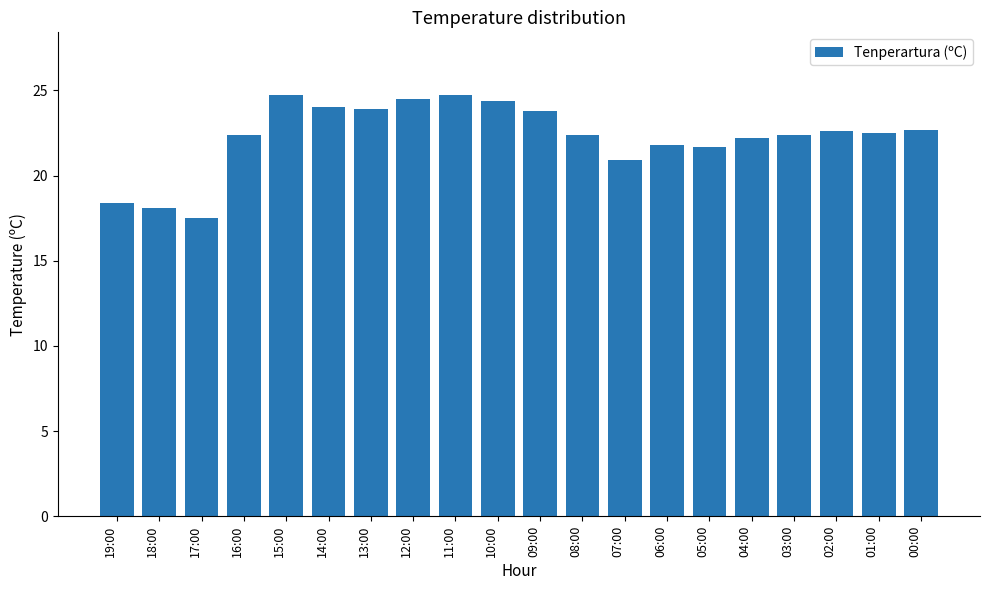

Which label corresponds to the smallest value in the chart?

17:00